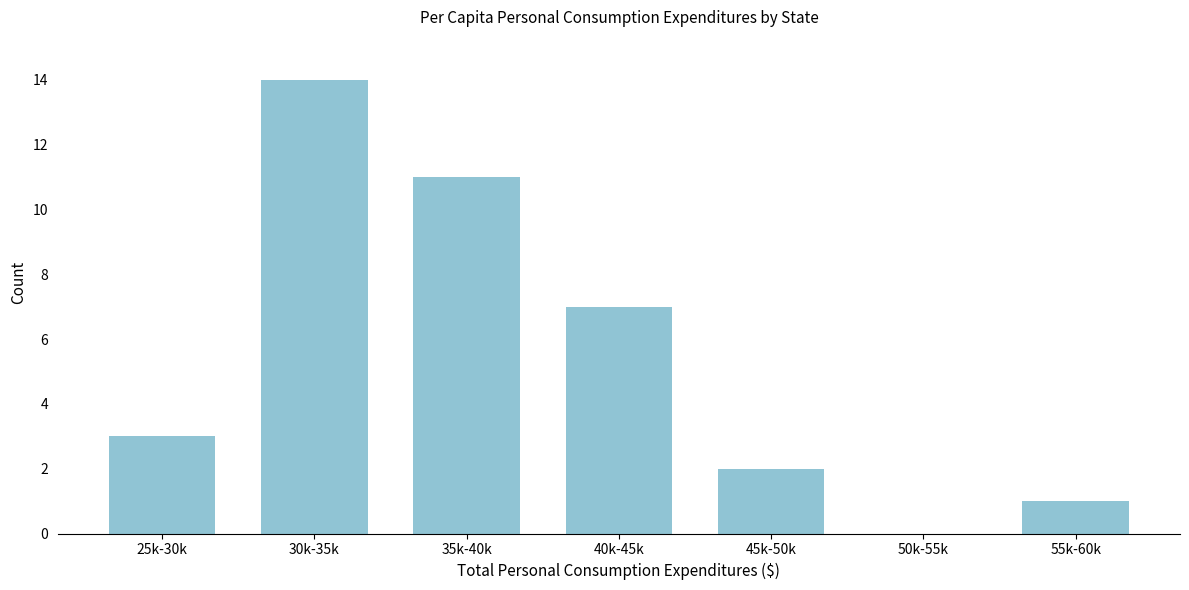

Reading left to right, extract all data points from this chart.

25k-30k=3	30k-35k=14	35k-40k=11	40k-45k=7	45k-50k=2	50k-55k=0	55k-60k=1